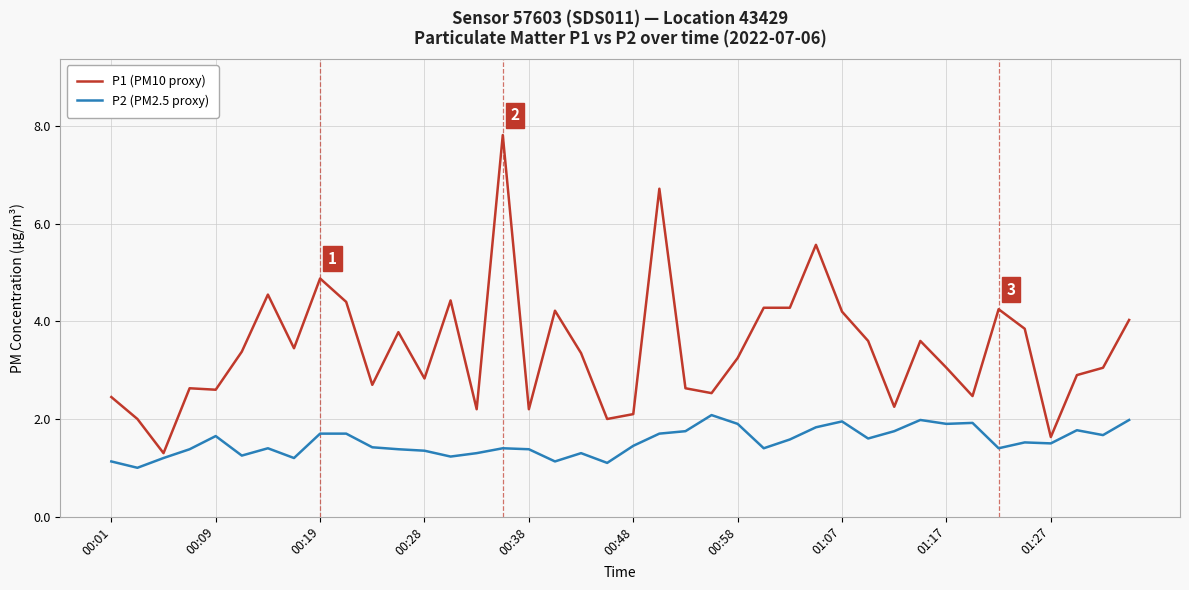

What is the minimum value for P1 (PM10 proxy)?

1.3